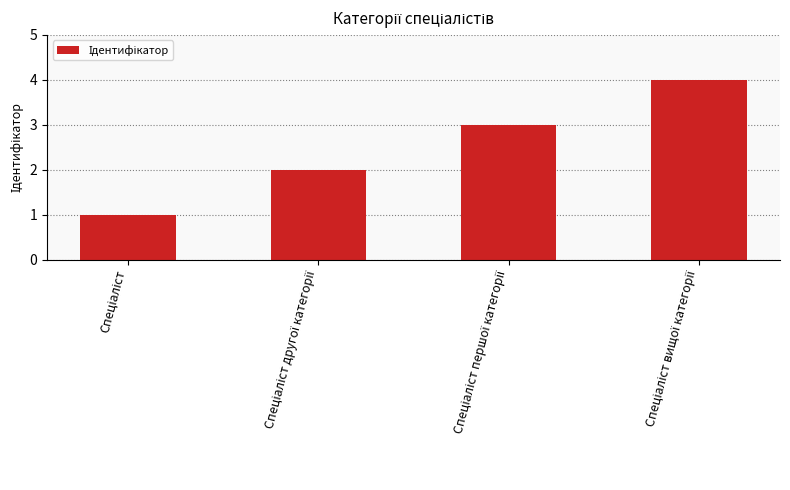

What is the sum of all values?

10